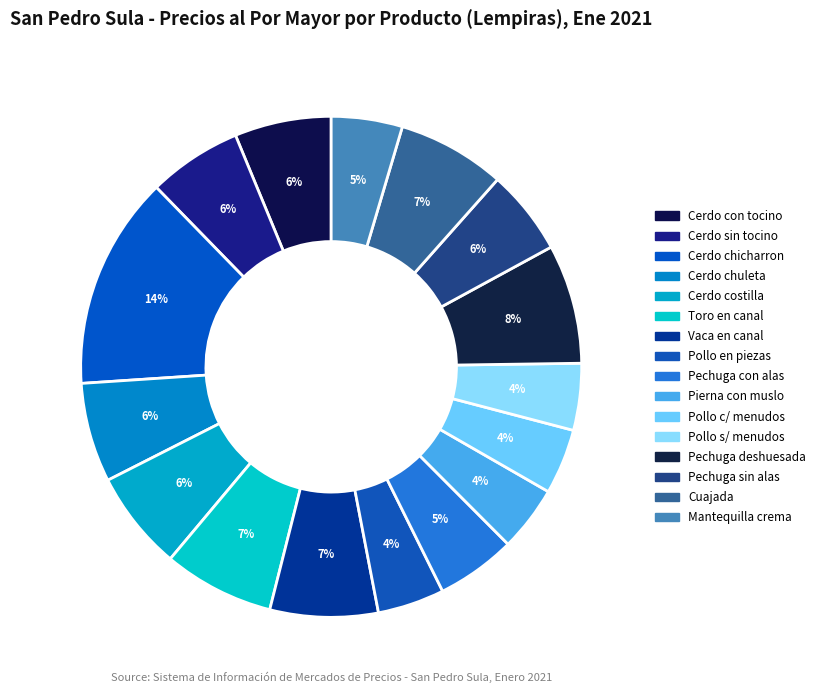

Count the number of slices in the pie.

16